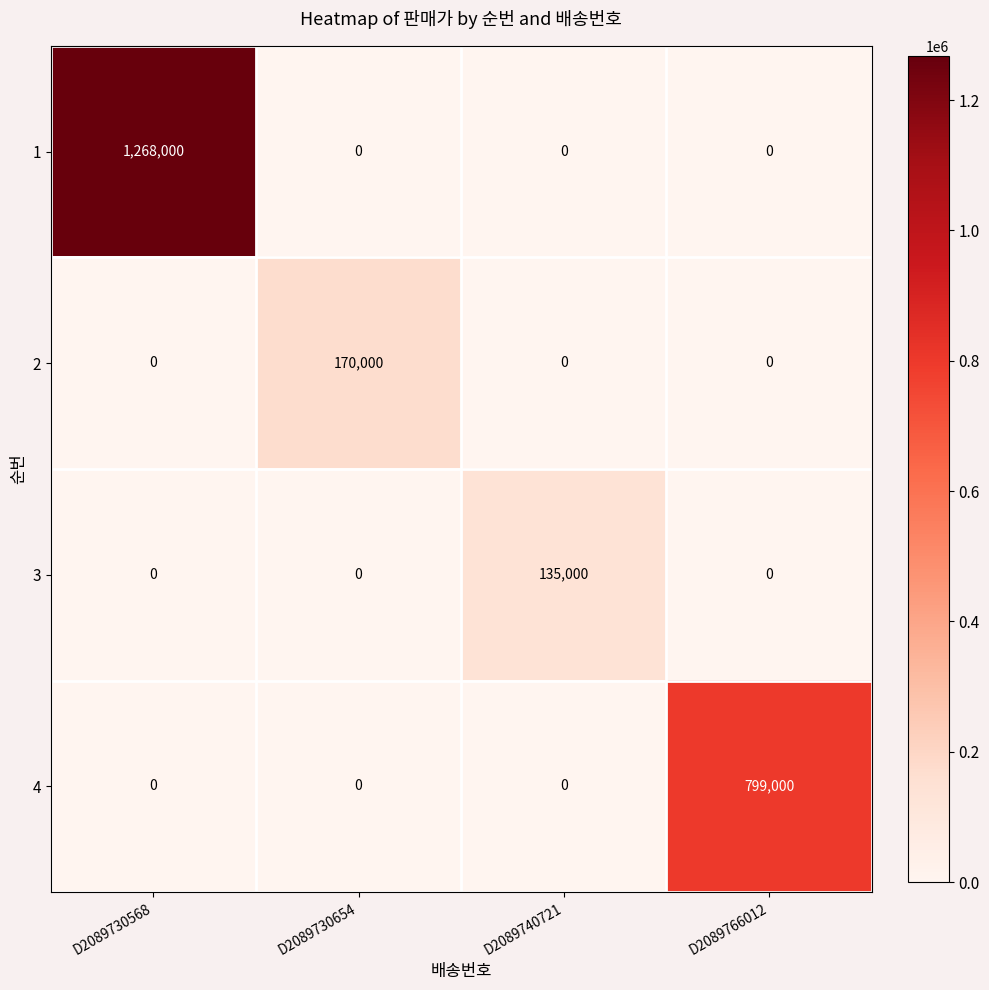

Which series changed the most between D2089730568 and D2089766012?

1